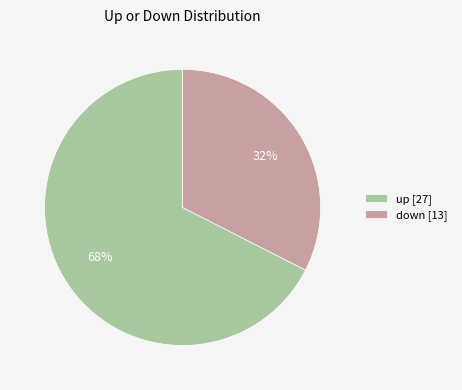

What is the ratio of the value at up to the value at down?

2.1